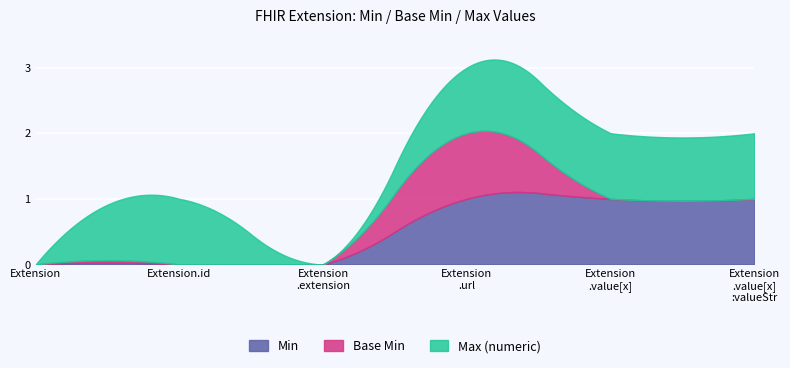

What are all the series names shown in the legend?

Min, Base Min, Max (numeric)